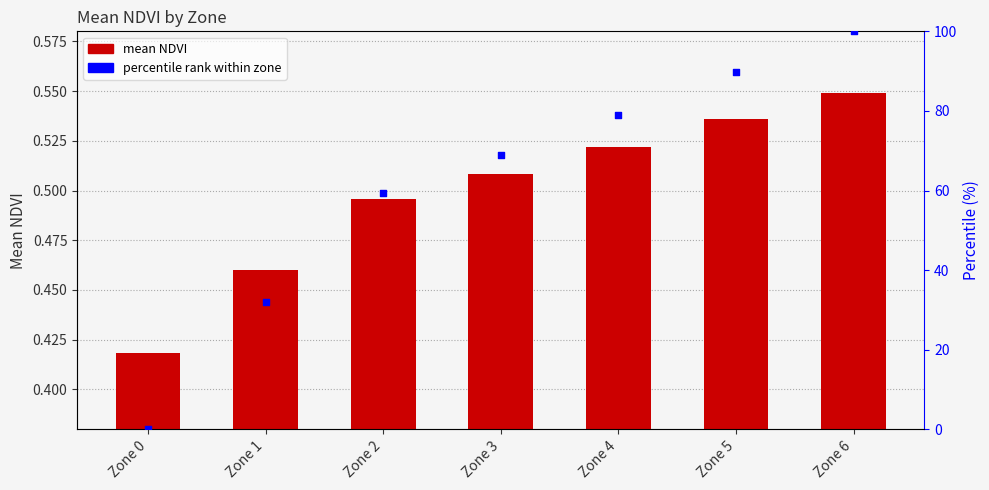

Which series has the widest spread of Y values?

percentile rank within zone